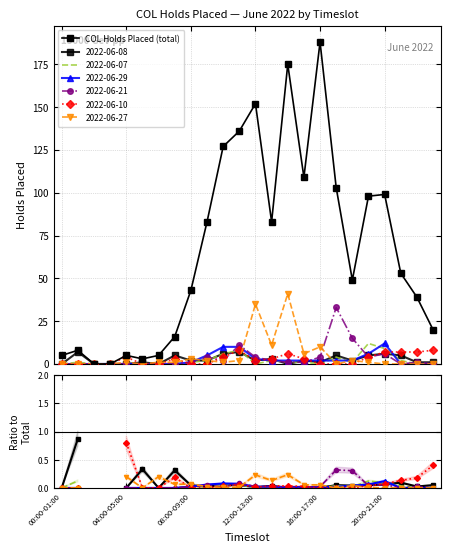

Is this an area chart (filled region under the line)?

No